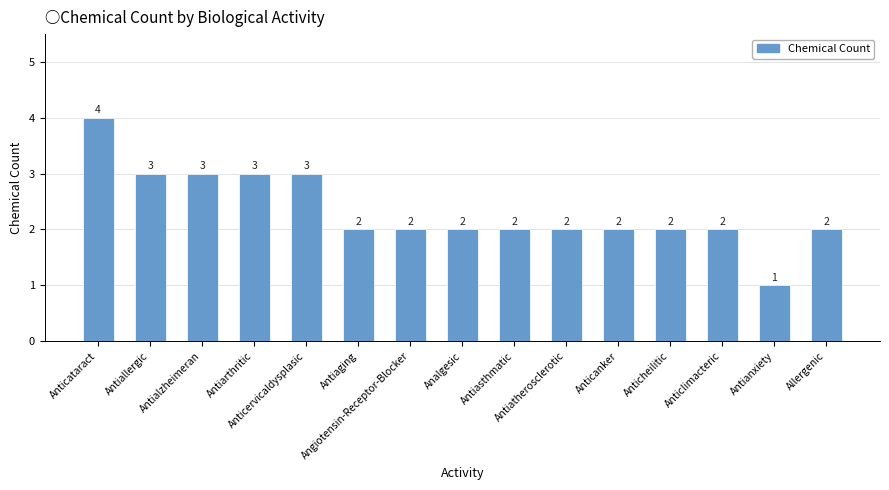

What is the value of the 9th bar from the left?

2